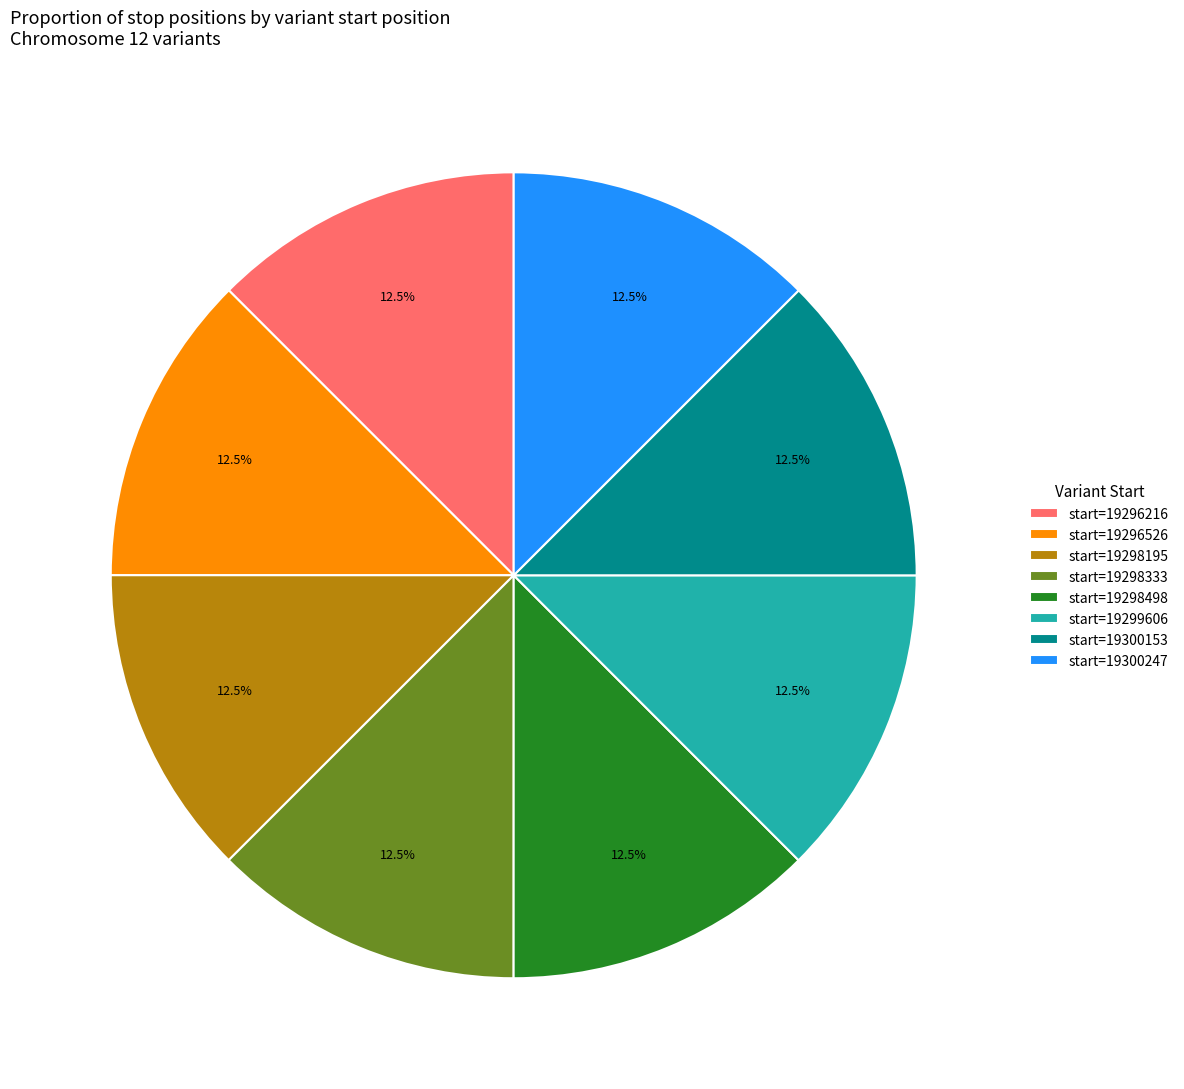

Does start=19299606 account for over 50% of the chart?

No